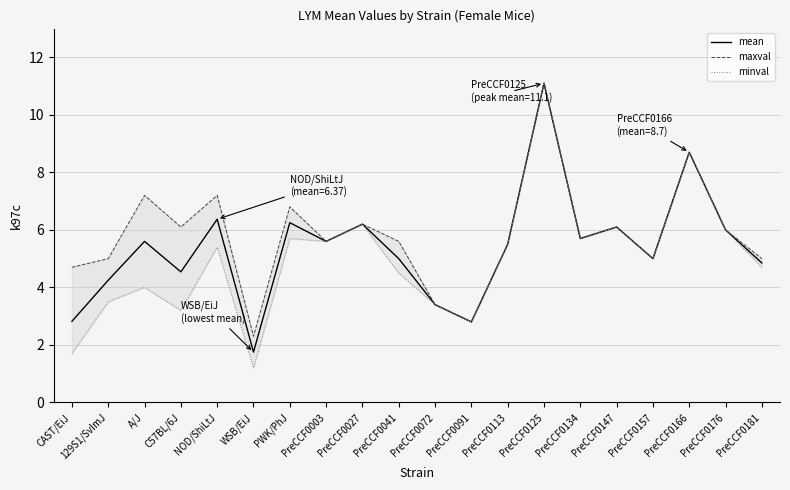

Count the number of data series in this chart.

3